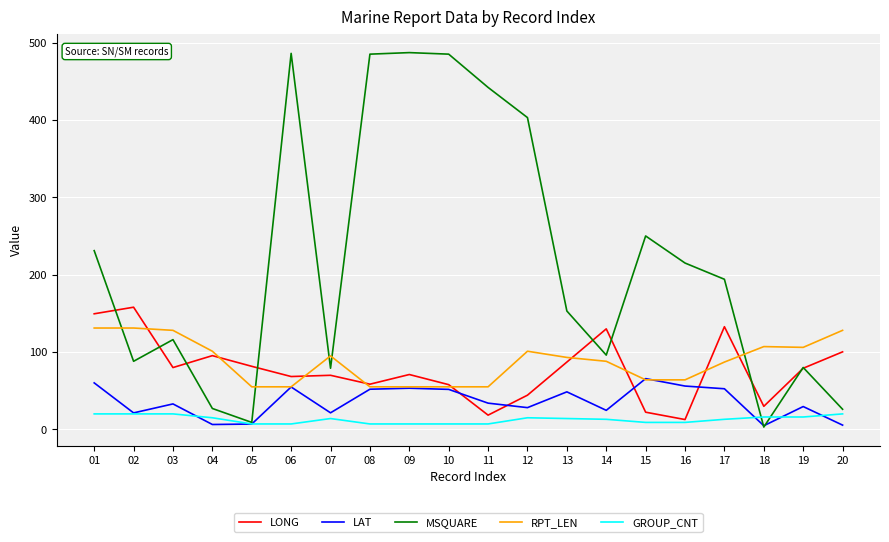

Is it true that GROUP_CNT equals 20.0 at 03?

True